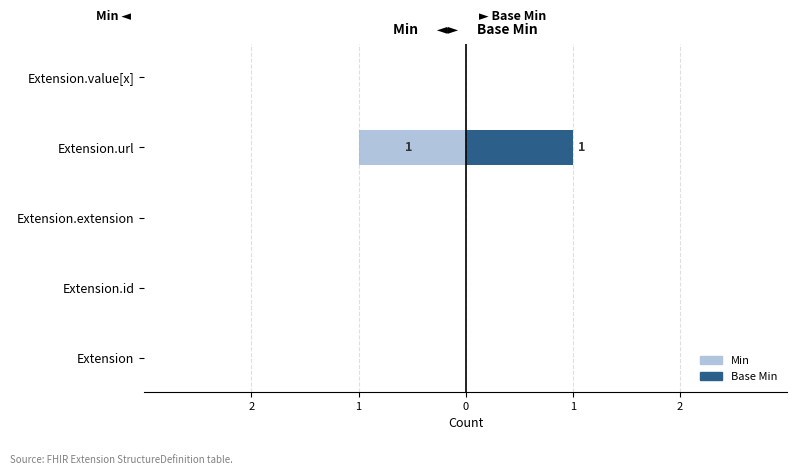

List the series in order of their overall mean, highest first.

Base Min, Min